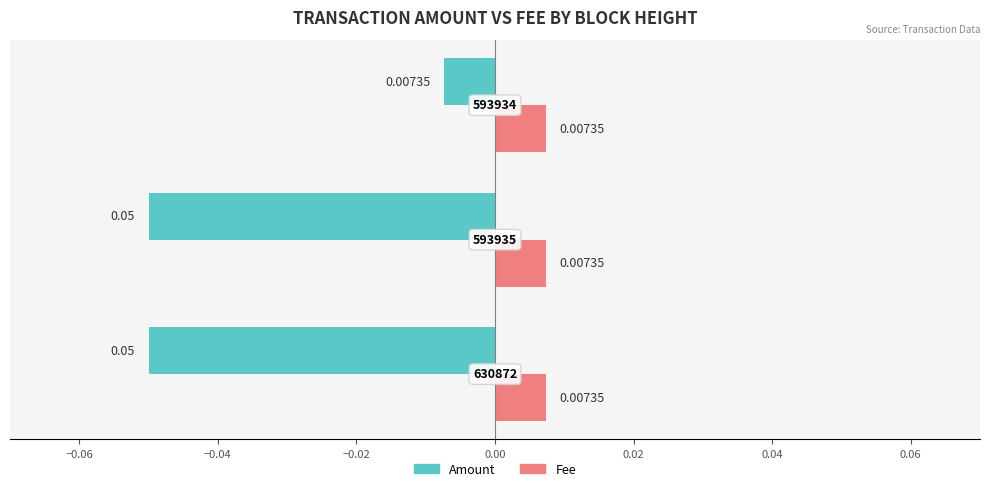

Which series has the largest total across all categories?

Fee